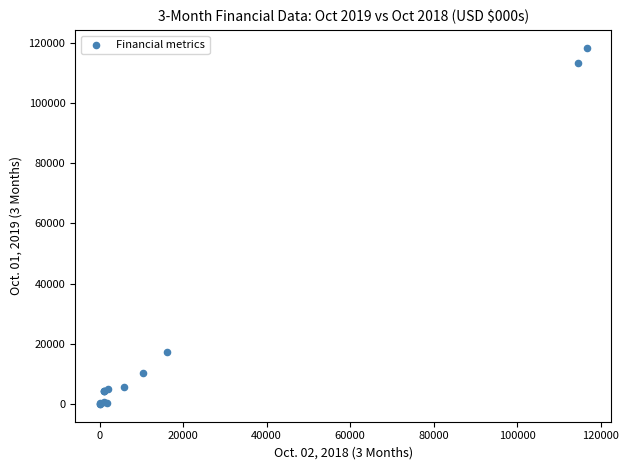

What Y value in the scatter plot is closest to 59152?

17161